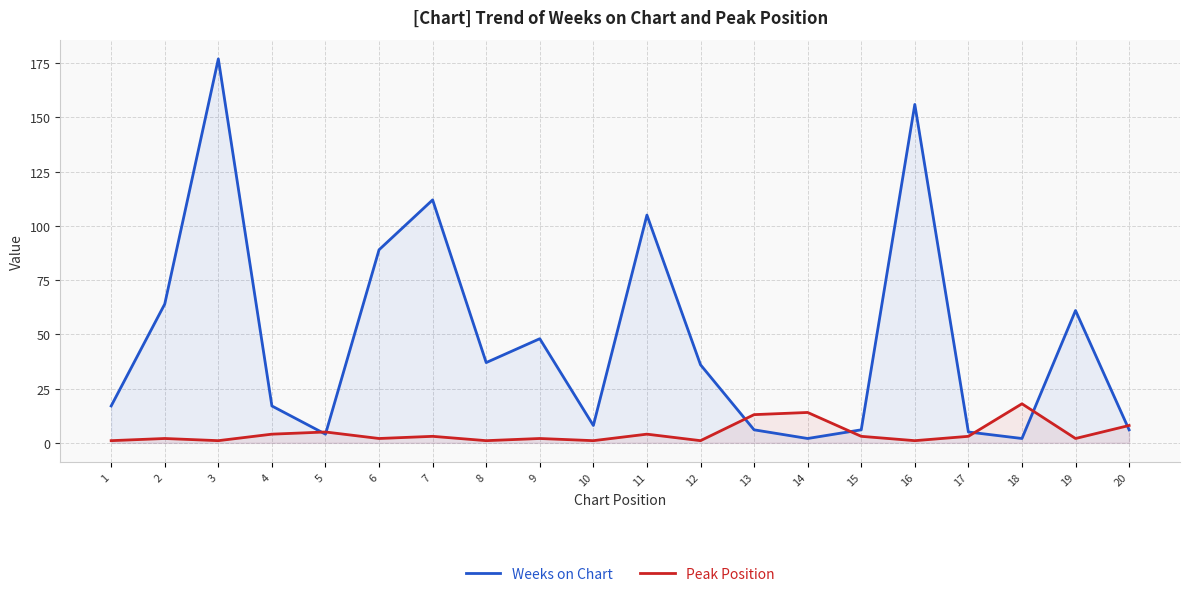

True or false: Peak Position has a value of 5 at 5.

True